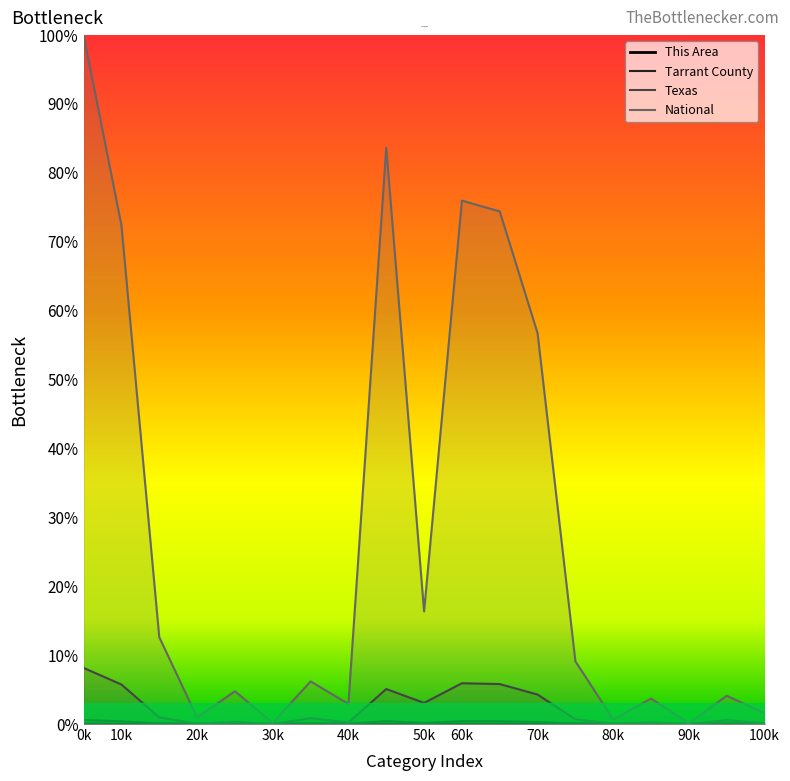

Between 80k and 100k, which series saw the biggest shift?

National